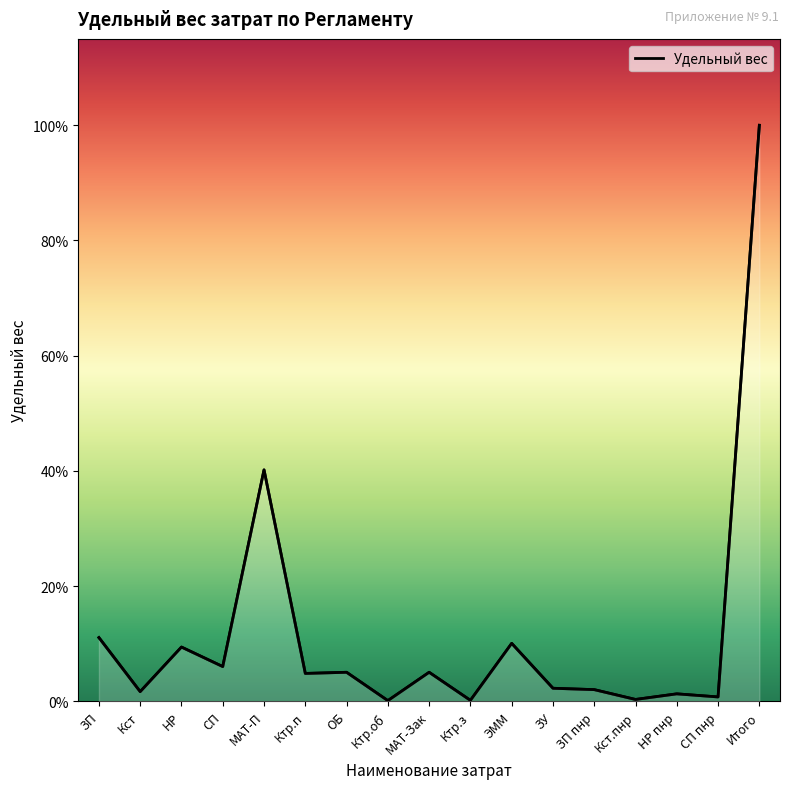

At which category does the chart reach its minimum across all series?

Ктр.об